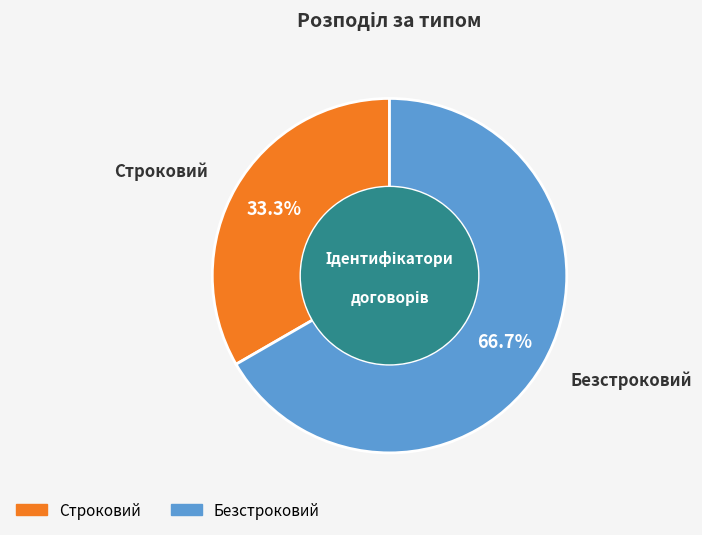

How many slices are in this pie chart?

2